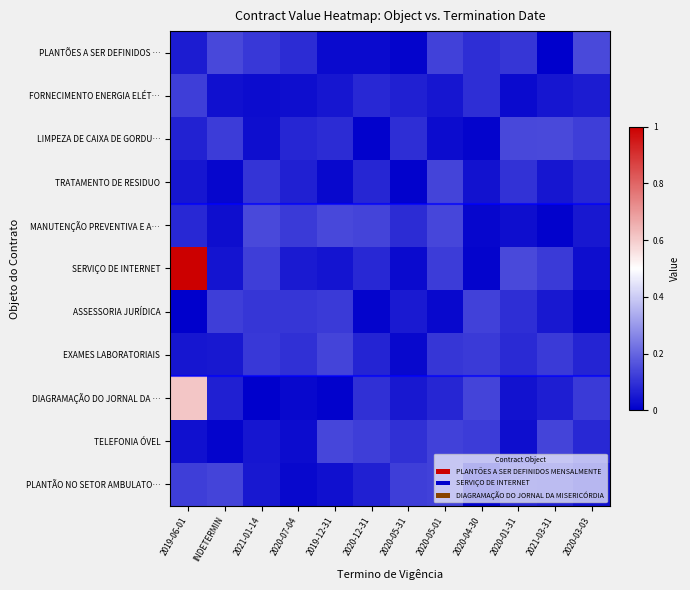

What is the difference between the highest and lowest values at 2020-04-30?

0.1